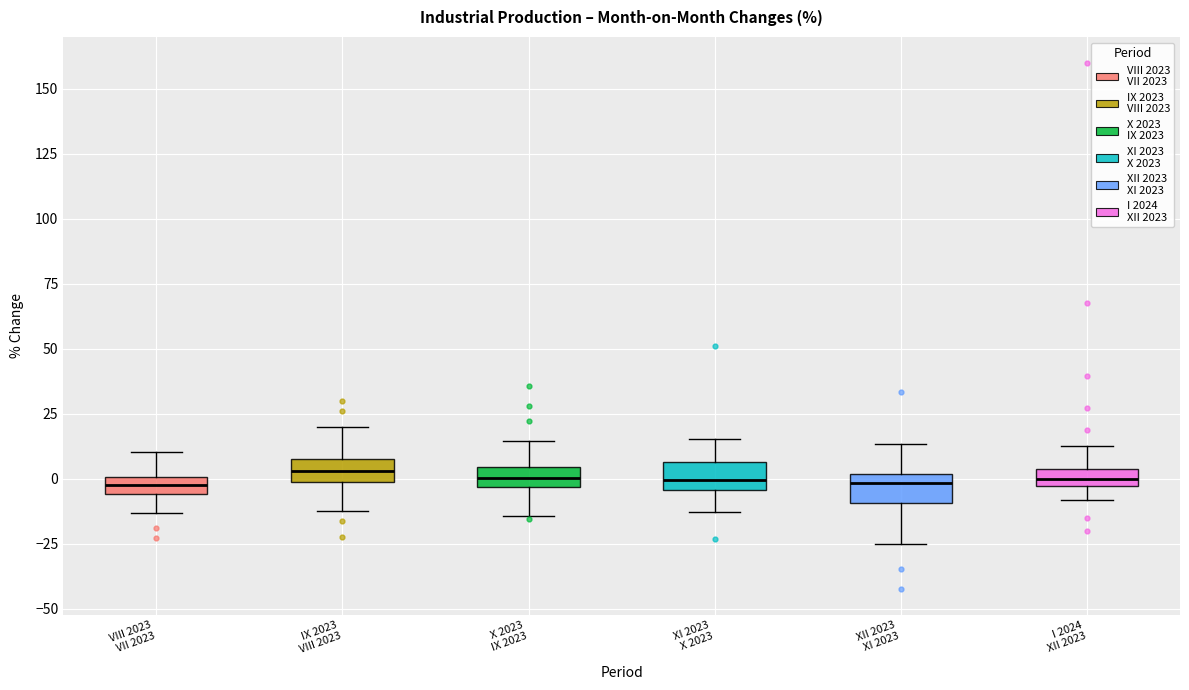

Where is the upper edge of the box for XI 2023 X 2023 on the y-axis? The values are not printed on the chart, so give them approximately, as read against the axis.

5